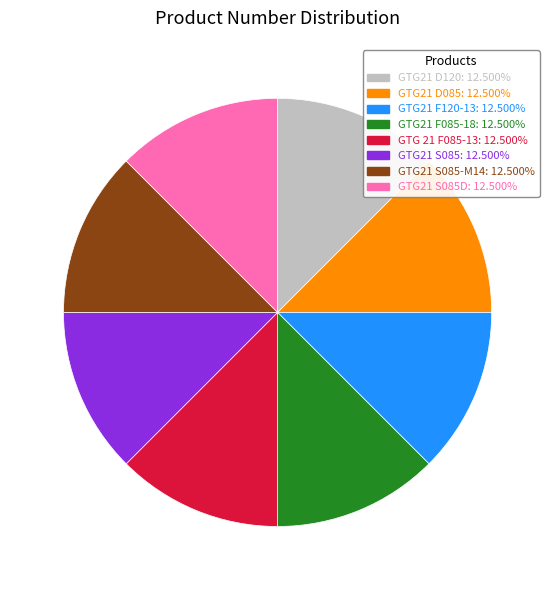

Does GTG21 F120-13: 12.500% represent more than half of the total?

No